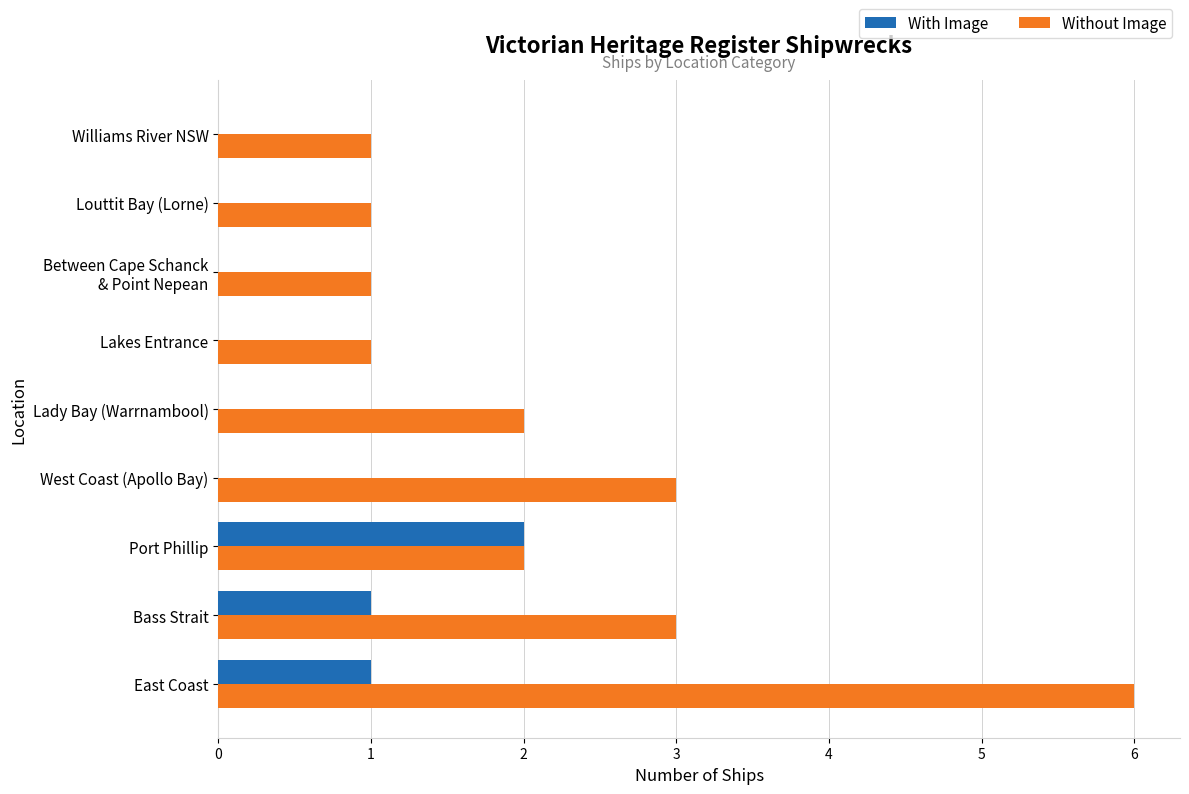

The Without Image series shows 1 at Port Phillip. True or false?

False